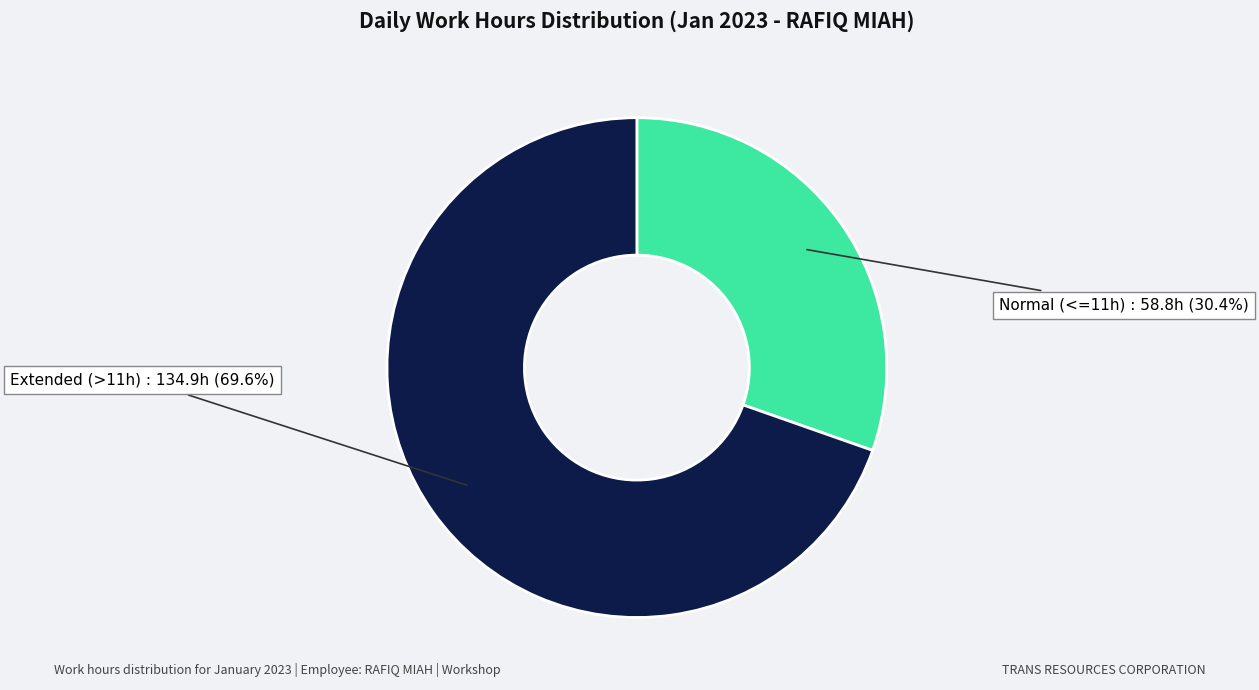

Is there any slice that represents more than half of the pie?

Yes